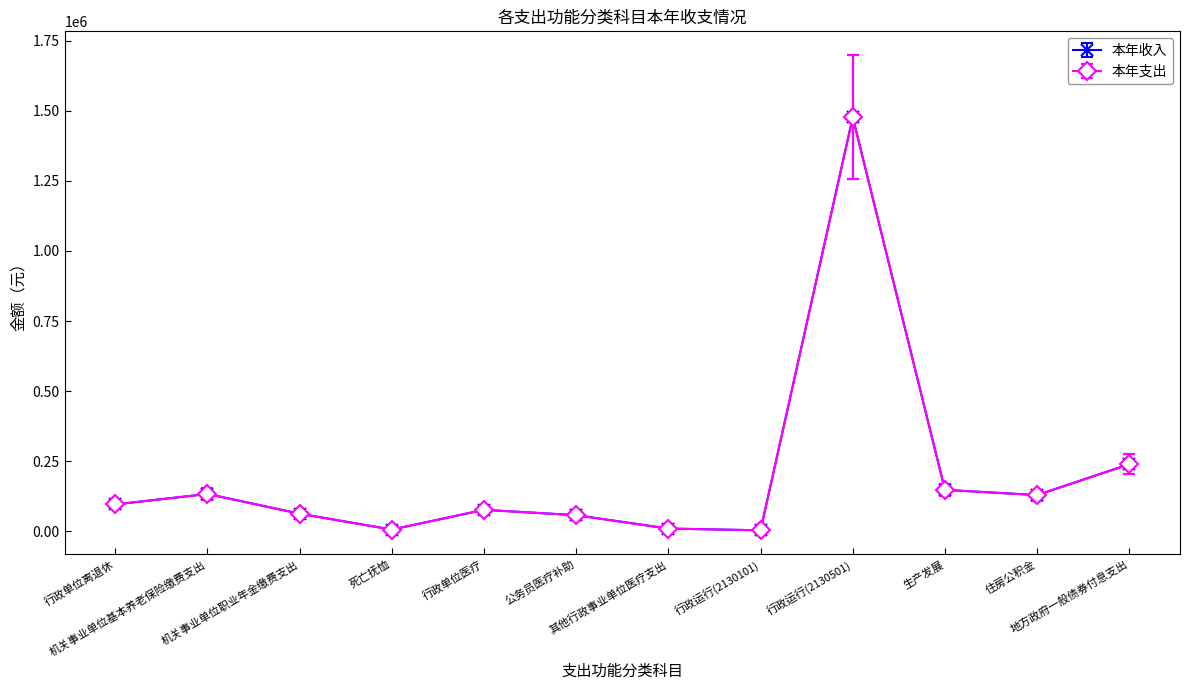

Reading left to right, transcribe all the data shown in this chart.

本年收入: 行政单位离退休=95400.0	机关事业单位基本养老保险缴费支出=132852.0	机关事业单位职业年金缴费支出=62404.1	死亡抚恤=5682.0	行政单位医疗=76257.0	公务员医疗补助=57042.9	其他行政事业单位医疗支出=9315.9	行政运行(2130101)=3060.0	行政运行(2130501)=1477462.9	生产发展=147500.0	住房公积金=128777.0	地方政府一般债券付息支出=239000.0
本年支出: 行政单位离退休=109710.0	机关事业单位基本养老保险缴费支出=152779.8	机关事业单位职业年金缴费支出=71764.7	死亡抚恤=6534.3	行政单位医疗=87695.6	公务员医疗补助=65599.4	其他行政事业单位医疗支出=10713.3	行政运行(2130101)=3519.0	行政运行(2130501)=1699082.3	生产发展=169625.0	住房公积金=148093.5	地方政府一般债券付息支出=274850.0